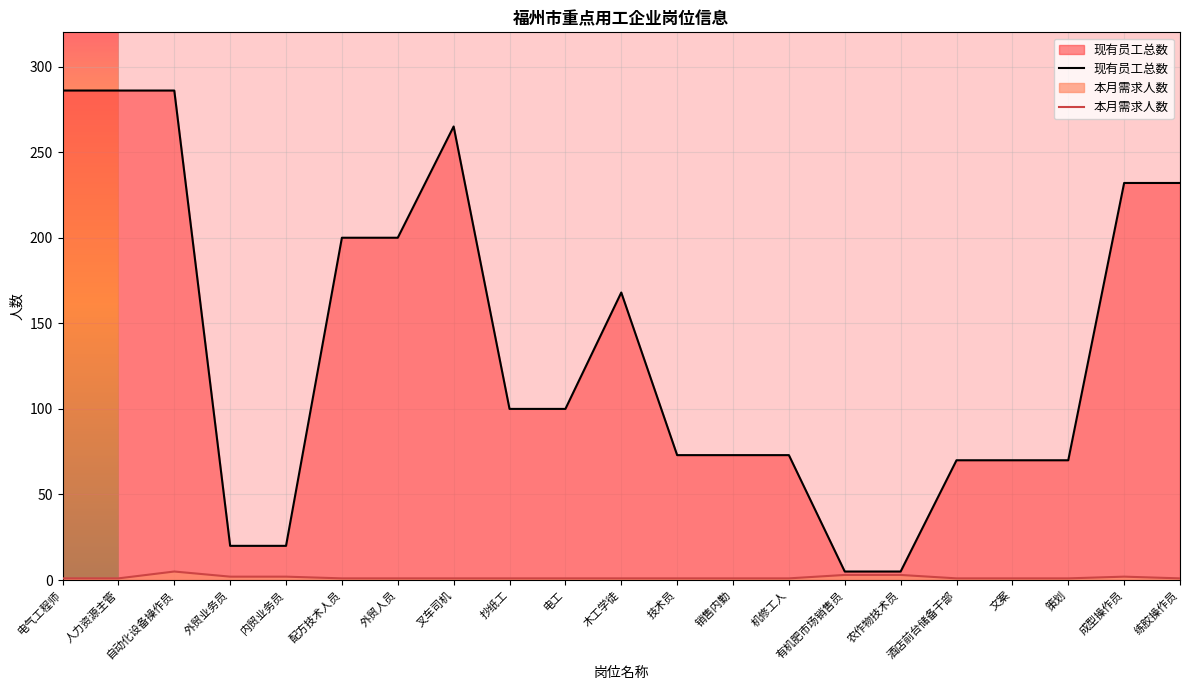

Rank the categories by 本月需求人数 value from highest to lowest.

自动化设备操作员, 有机肥市场销售员, 农作物技术员, 外贸业务员, 内贸业务员, 成型操作员, 电气工程师, 人力资源主管, 配方技术人员, 外贸人员, 叉车司机, 抄纸工, 电工, 木工学徒, 技术员, 销售内勤, 机修工人, 酒店前台储备干部, 文案, 策划, 练胶操作员